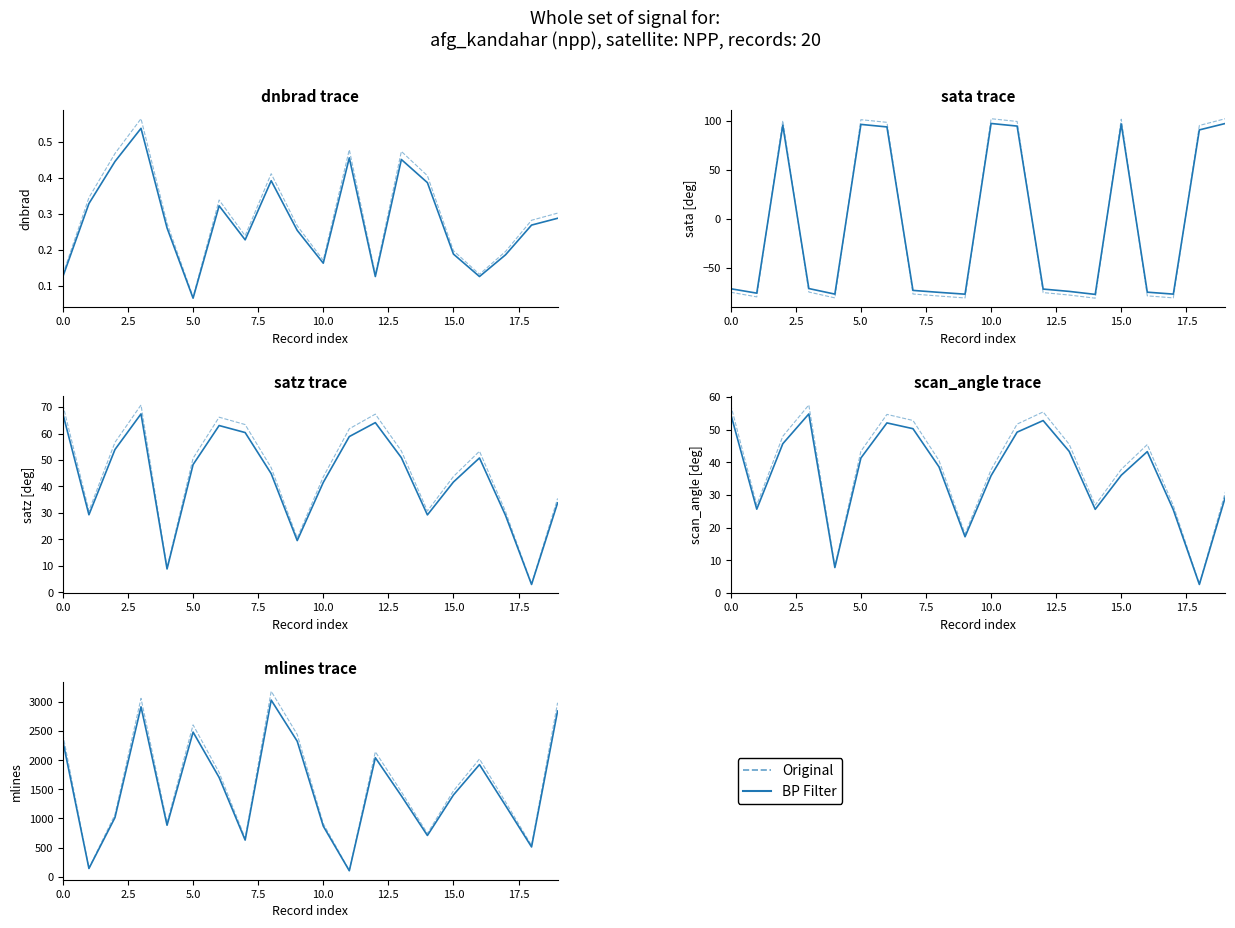

What is the sum of the Original values at 17 and 13?

2742.6